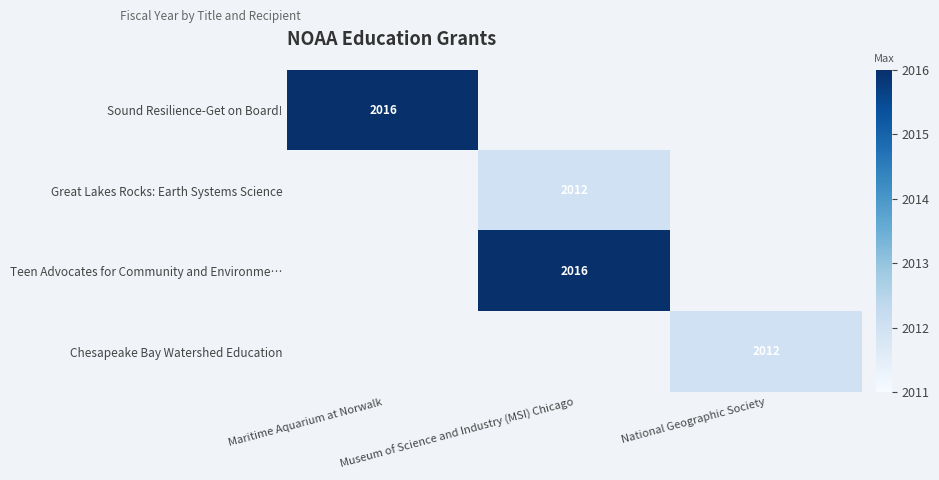

The Great Lakes Rocks: Earth Systems Science series shows 2012.0 at Museum of Science and Industry (MSI) Chicago. True or false?

True